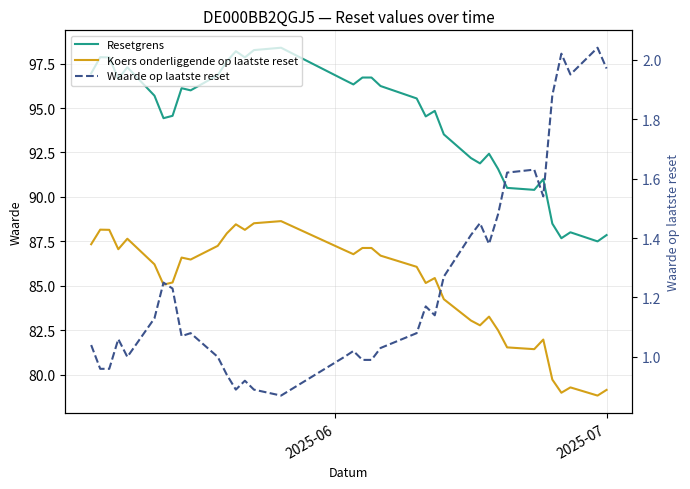

What is the sum of all Resetgrens values?

3491.1